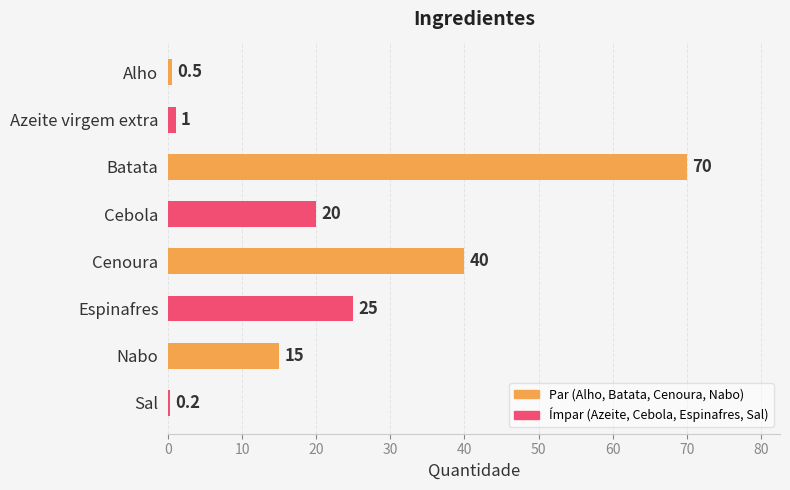

The value at Cebola is 20.0. True or false?

True